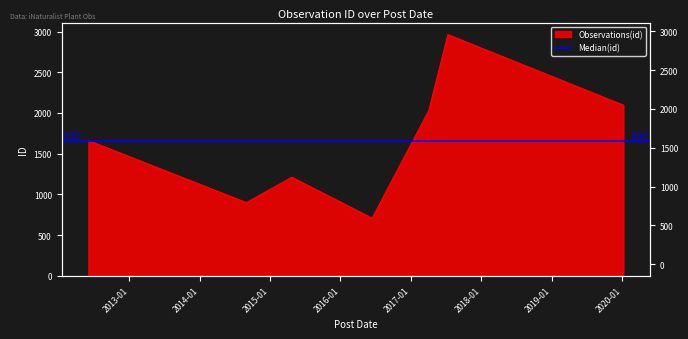

Reading right to left, extract all data points from this chart.

2096	2963	2030	707	1211	899	1662